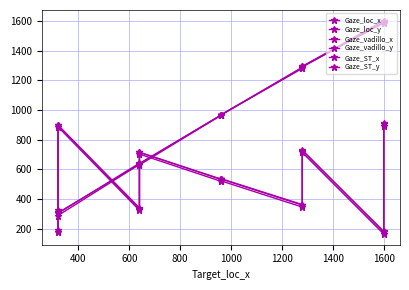

Is it true that Gaze_loc_y equals 117.5 at 600?

False